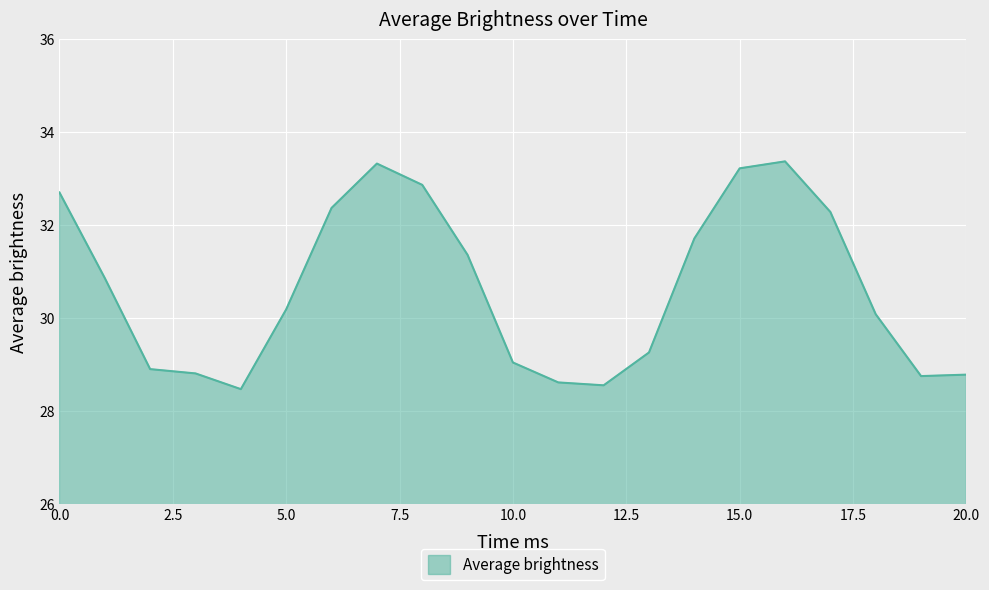

What is the minimum value shown in the chart?

28.5